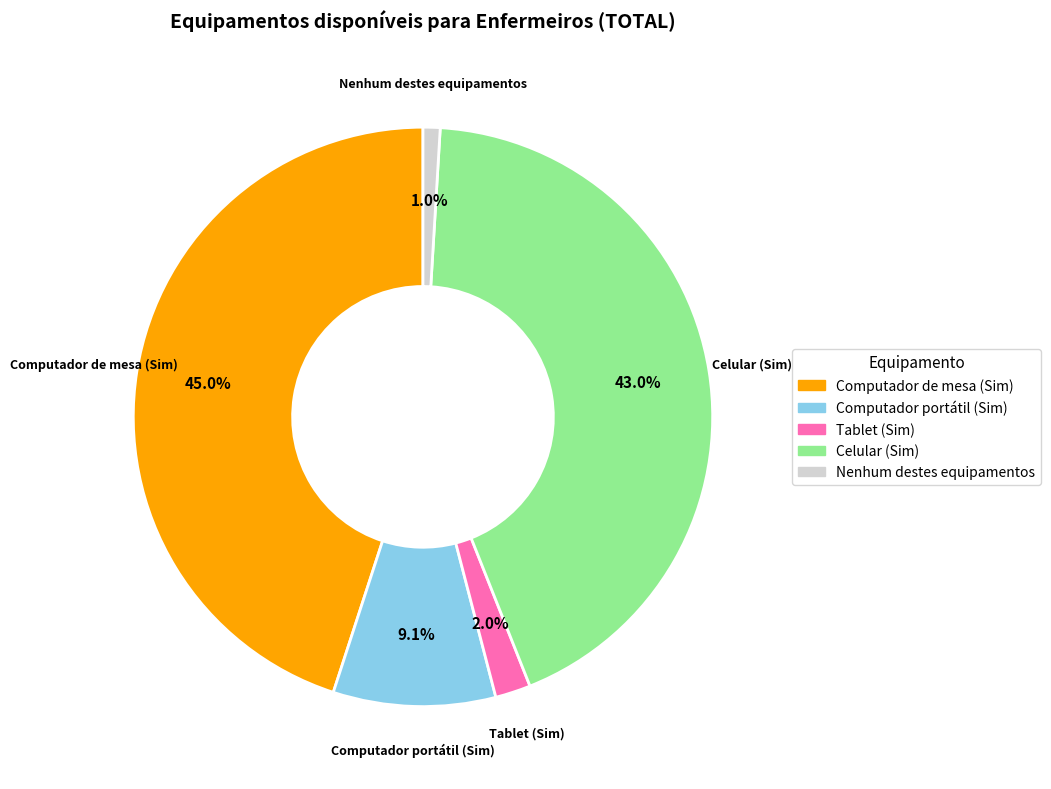

Rank the categories by value from lowest to highest.

Nenhum destes equipamentos, Tablet (Sim), Computador portátil (Sim), Celular (Sim), Computador de mesa (Sim)